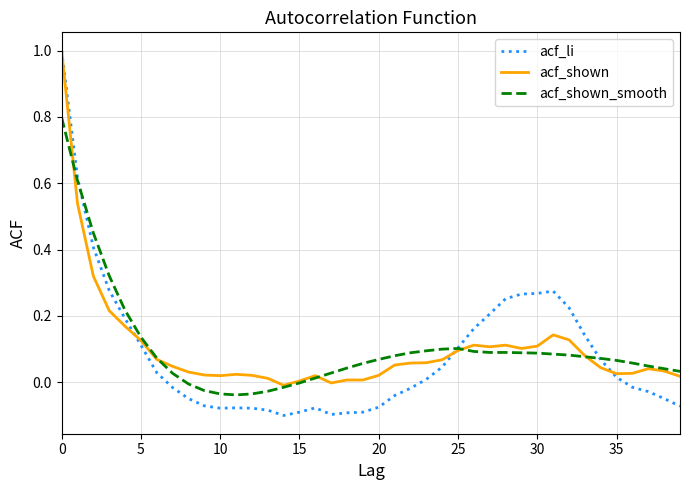

Does the chart display data point markers on the line(s)?

No